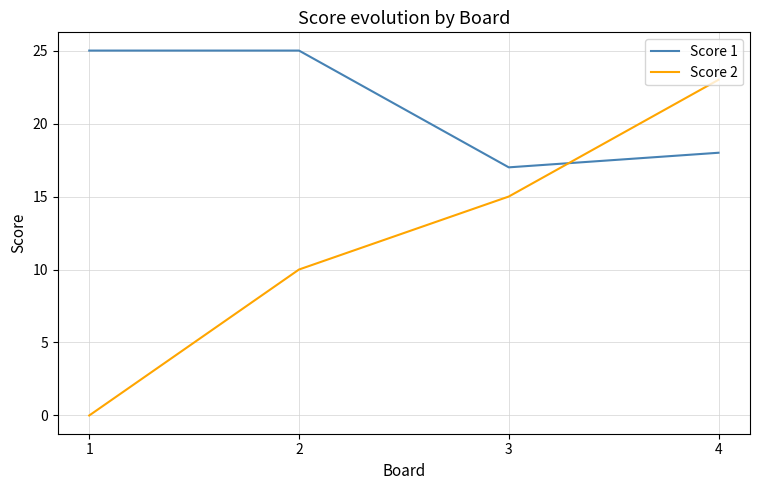

What is the total value across all series at 1?

25